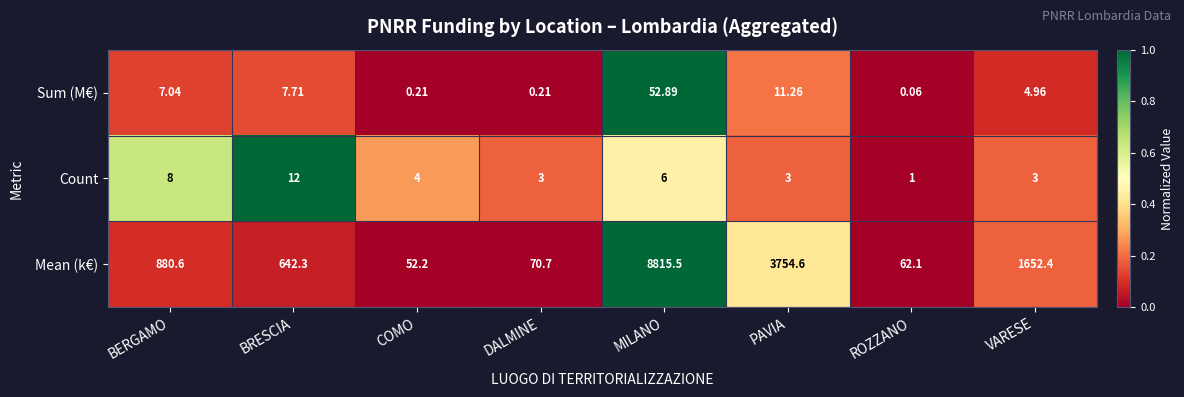

What is the spread (max minus min) of values at BERGAMO?

873.6